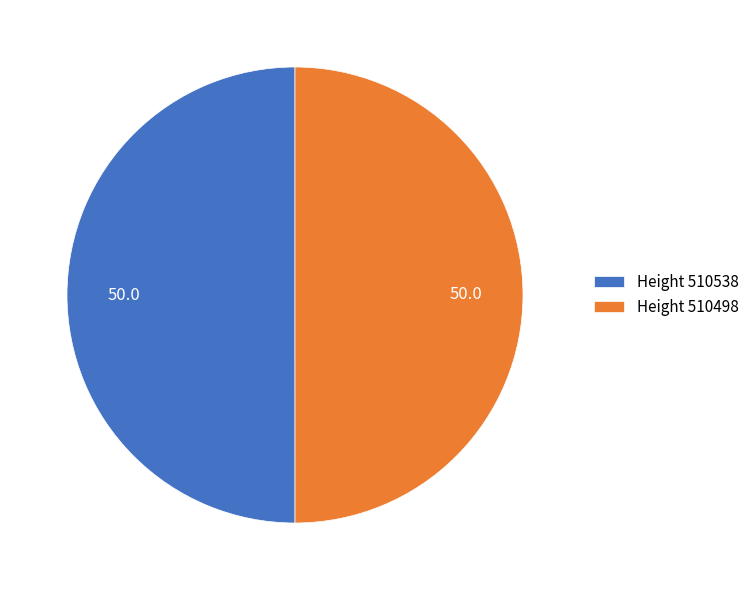

What is the ratio of the value at Height 510498 to the value at Height 510538?

1.0